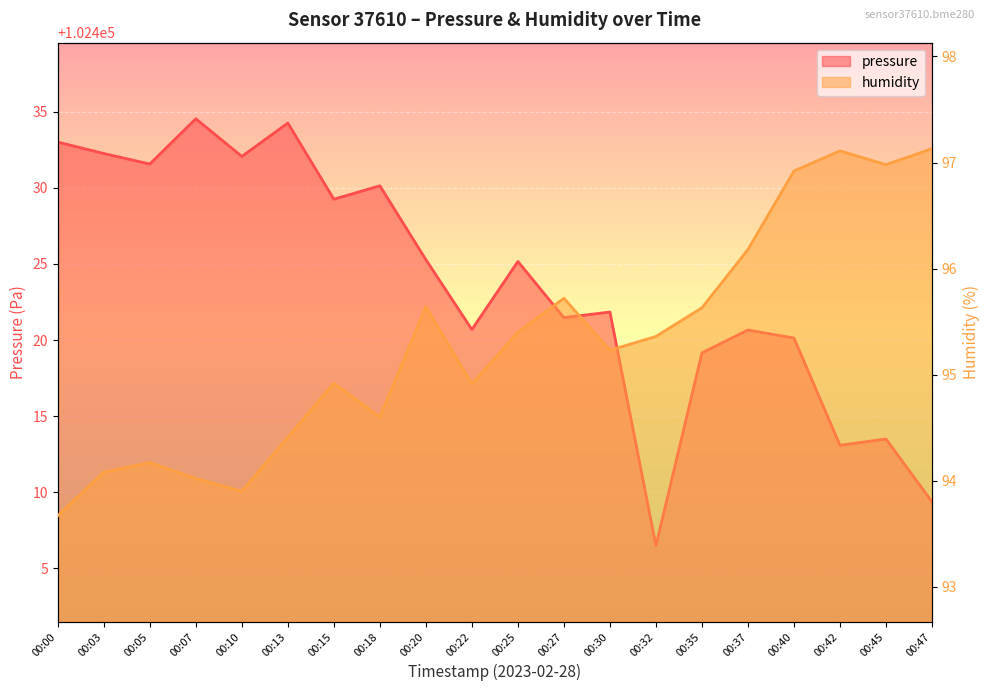

Reading left to right, list all the values displayed in this chart.

pressure: 102433.0	102432.2	102431.6	102434.5	102432.1	102434.2	102429.2	102430.1	102425.3	102420.7	102425.2	102421.5	102421.8	102406.5	102419.2	102420.7	102420.1	102413.1	102413.5	102409.4
humidity: 93.7	94.1	94.2	94.0	93.9	94.4	94.9	94.6	95.6	94.9	95.4	95.7	95.2	95.4	95.6	96.2	96.9	97.1	97.0	97.1